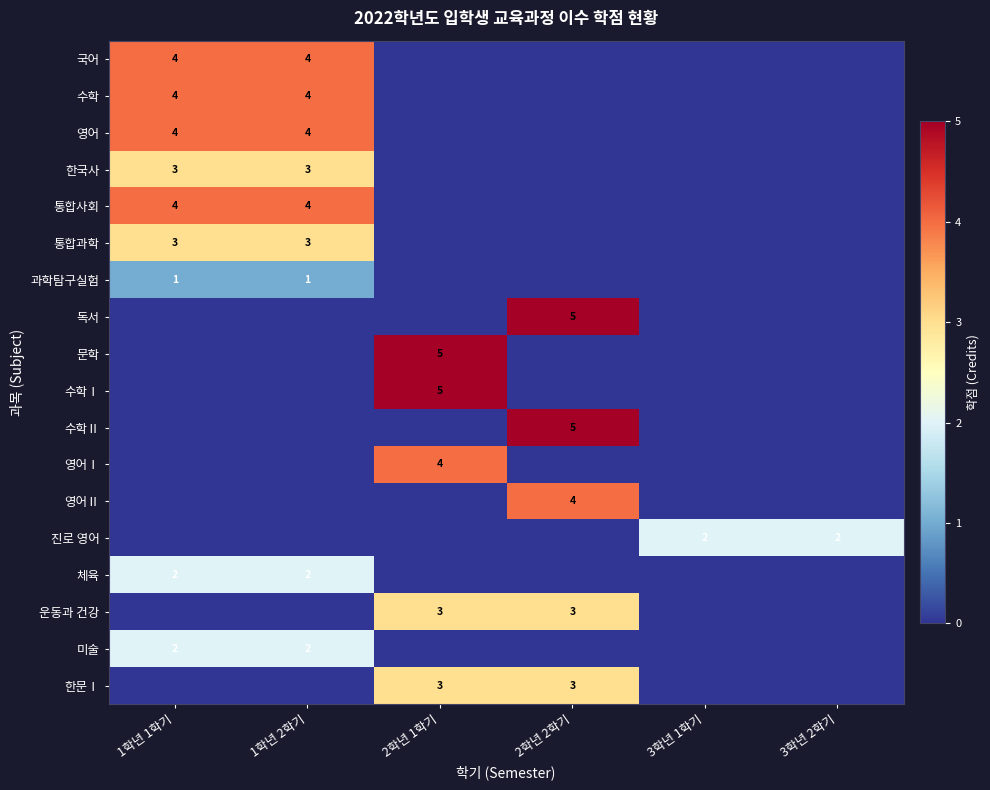

Is it true that 영어Ⅰ equals 4 at 2학년 1학기?

True